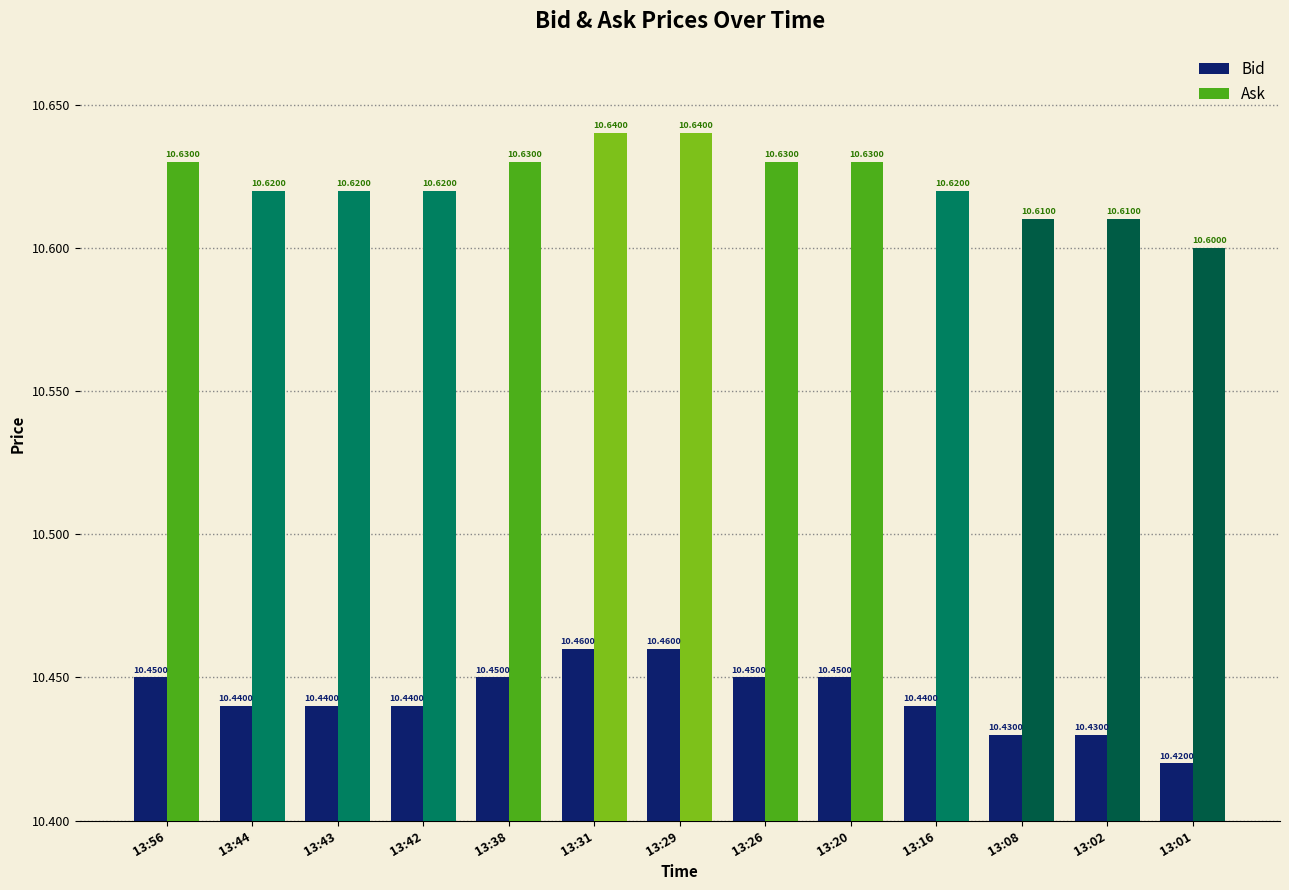

What is the value of the Ask bar at the 6th from the left?

10.6